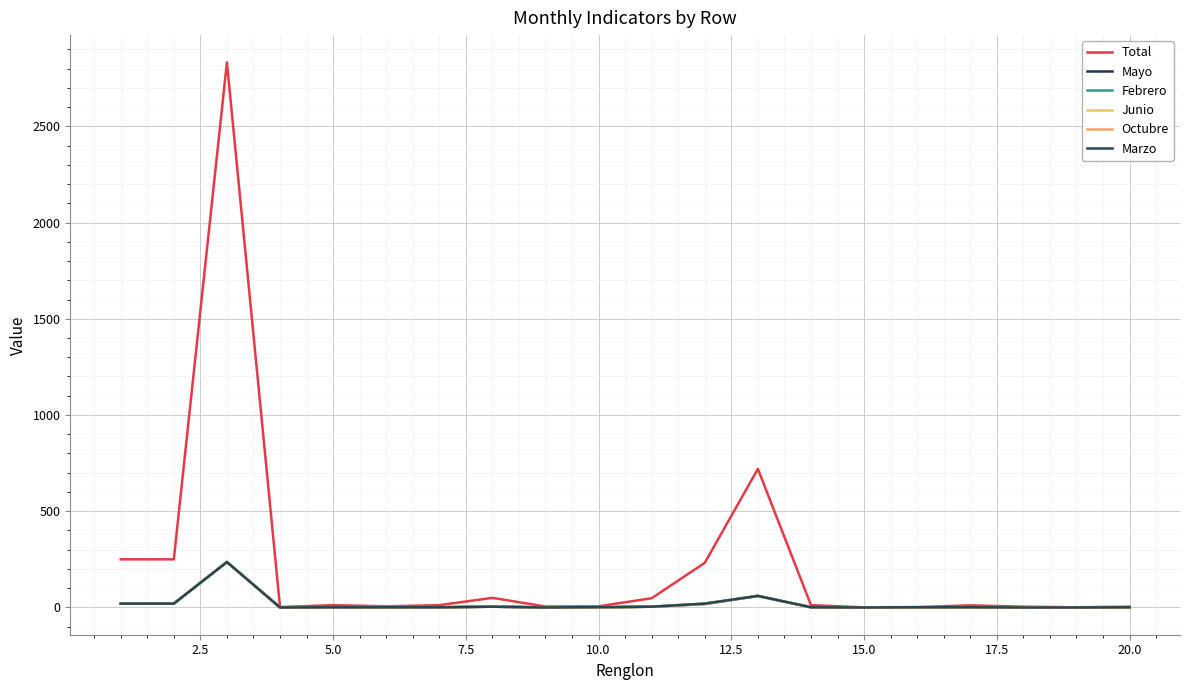

Is this an area chart (filled region under the line)?

No